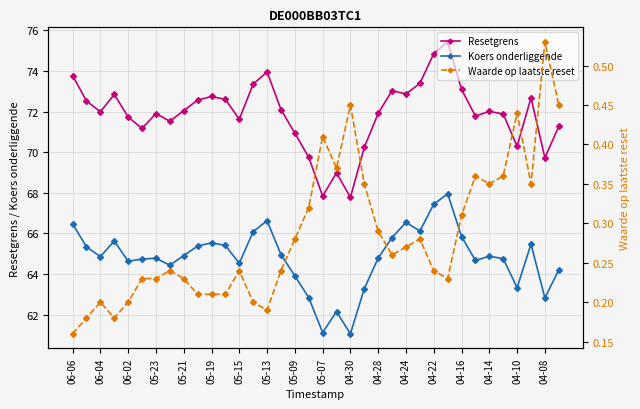

How many lines are shown in the chart?

3